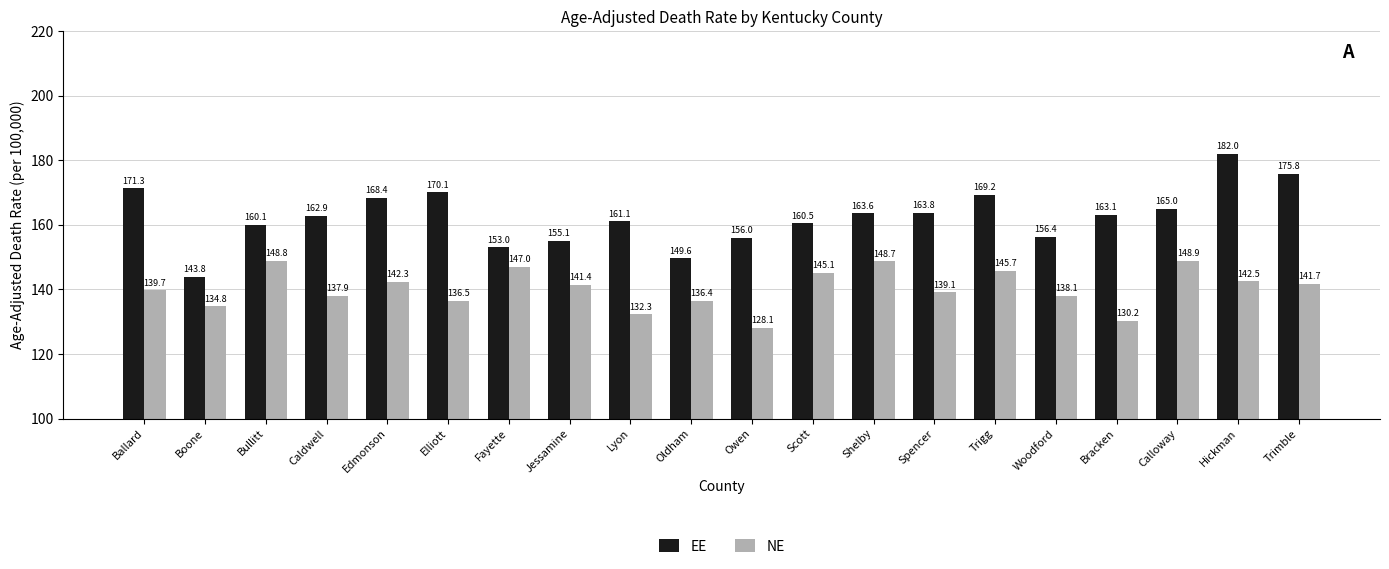

Which series changed the most between Bullitt and Shelby?

EE